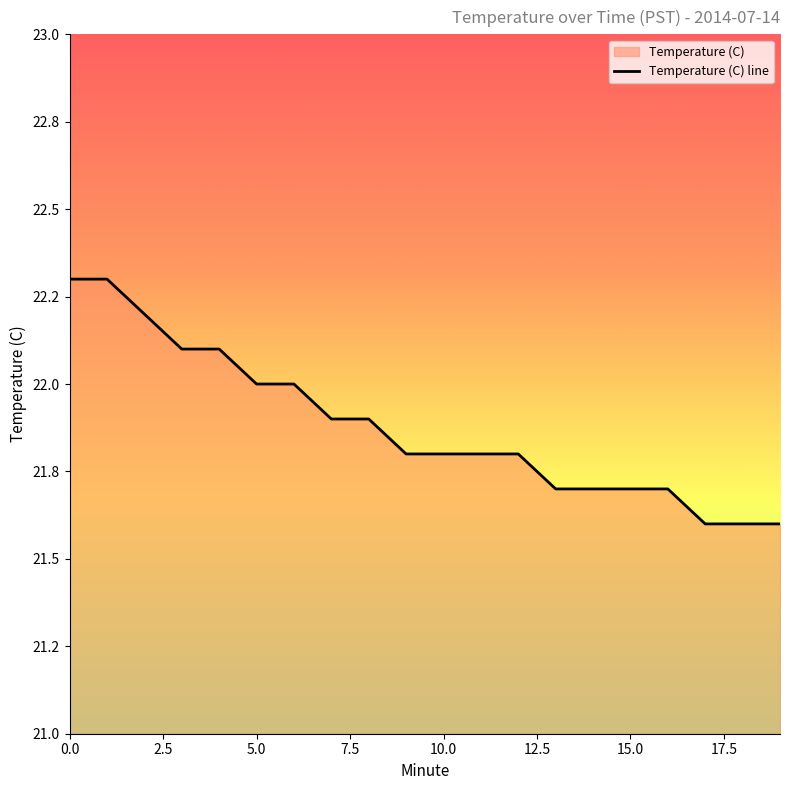

True or false: the data shows 21.8 at 11.

True